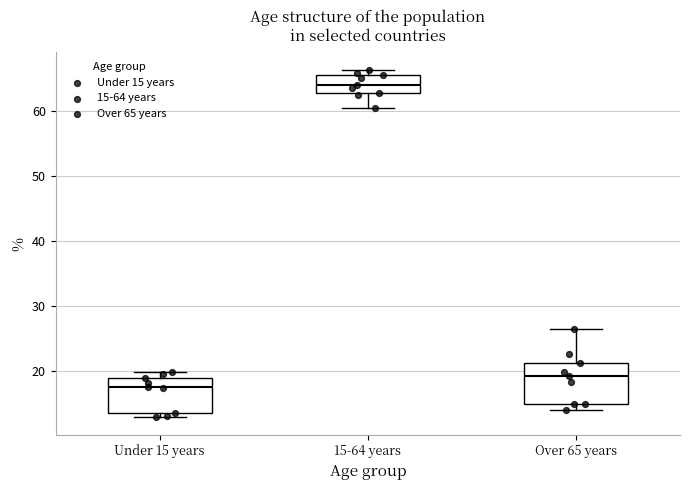

Reading left to right, read every box against the y-axis: the position of its median line, the range the box covers, and the ends of its whiskers. The values are not printed on the chart, so give them approximately, as read against the axis.

Under 15 years: median 18, box 14 to 19, whiskers 13 to 20
15-64 years: median 64, box 63 to 66, whiskers 61 to 66 (just above the box's upper edge)
Over 65 years: median 19, box 15 to 21, whiskers 14 to 27